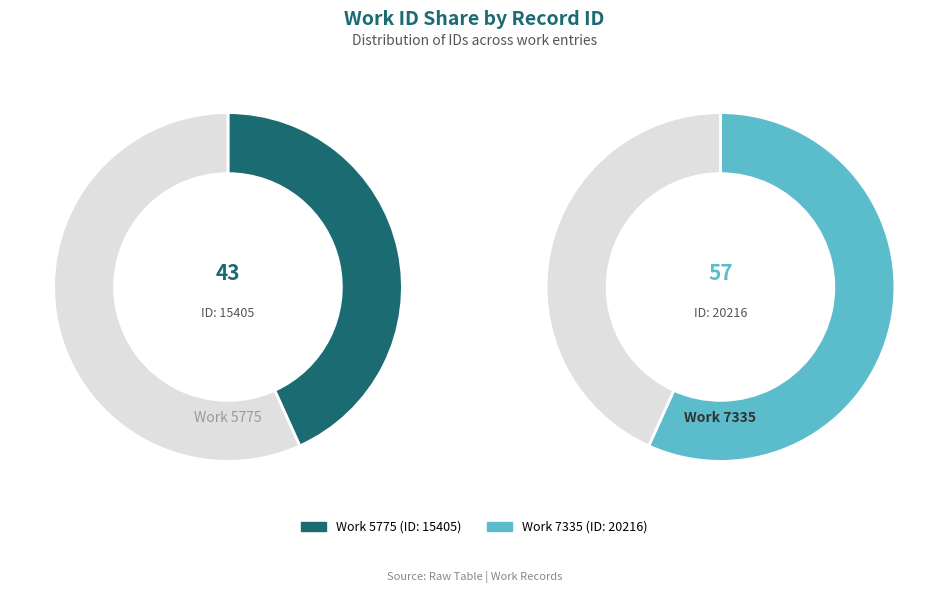

The 5775 slice represents 36% of the pie. True or false?

False